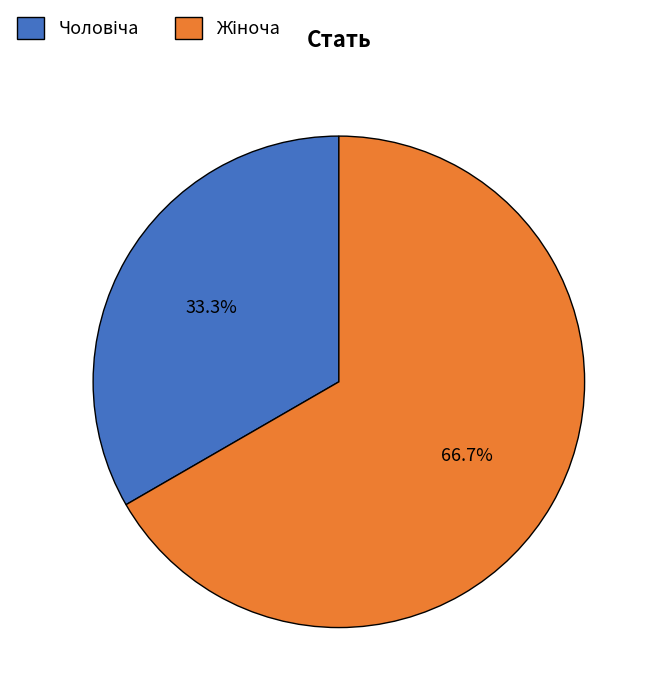

Is there a majority slice in this chart?

Yes